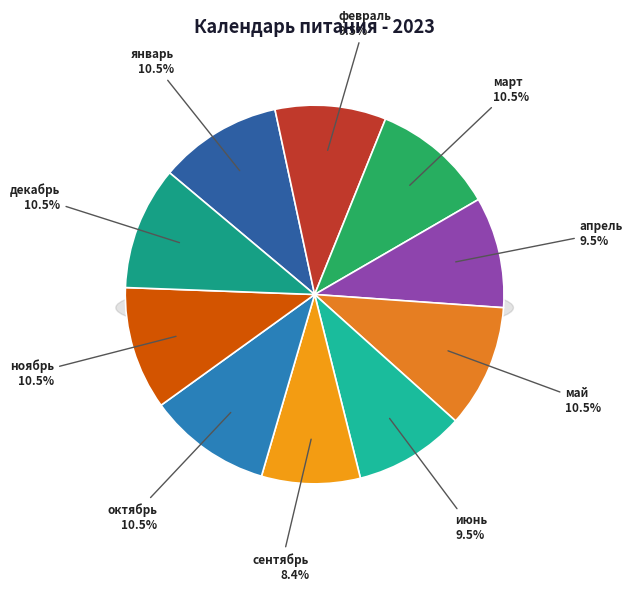

To the nearest percent, what portion does декабрь represent?

11%